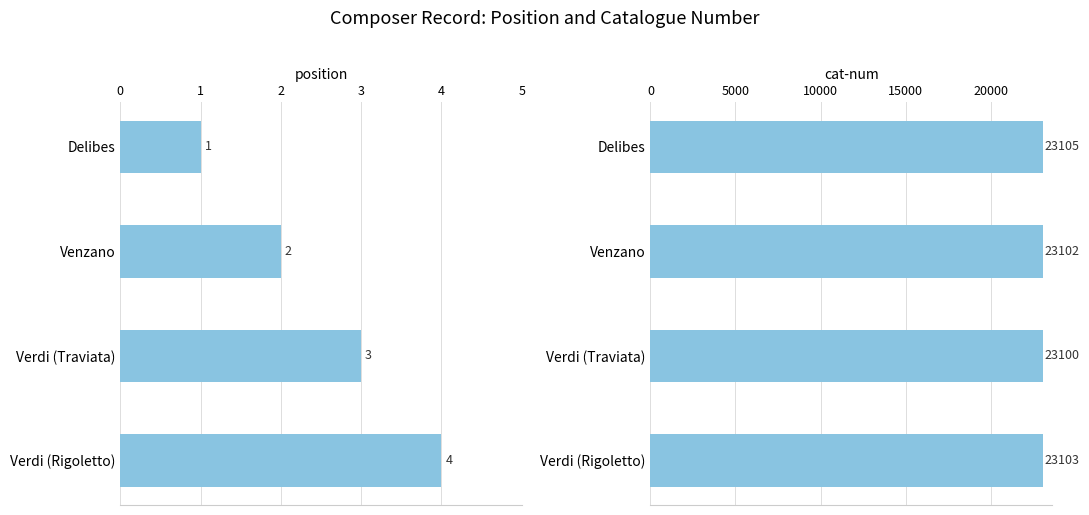

Reading left to right, transcribe all the data shown in this chart.

position: −1=1	0=2	1=3	2=4
cat-num: −1=23105	0=23102	1=23100	2=23103